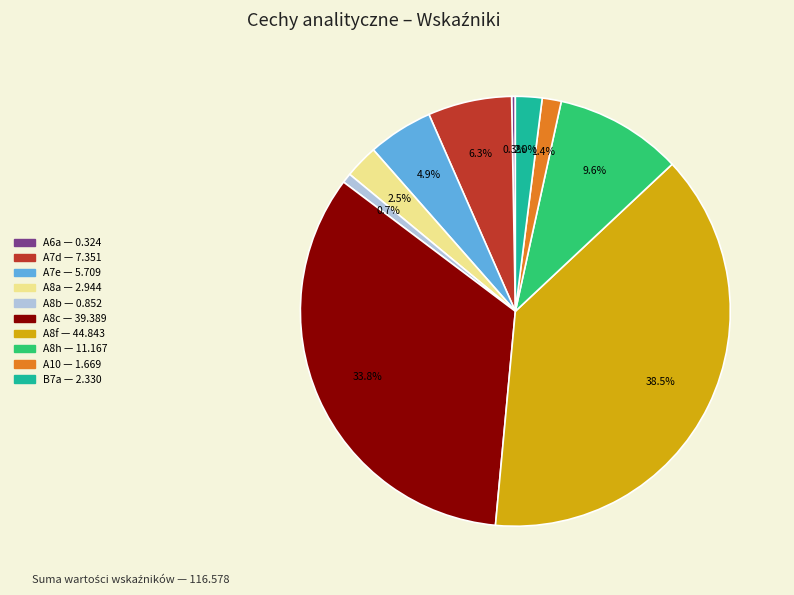

To the nearest percent, what is the combined percentage of A7d and A8c?

40%